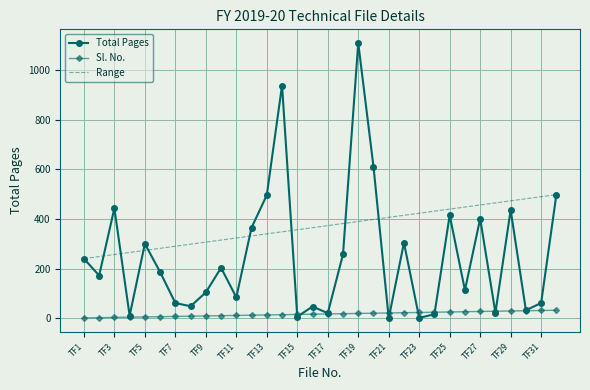

Which series ends up on top after the final intersection of Sl. No. and Total Pages?

Total Pages